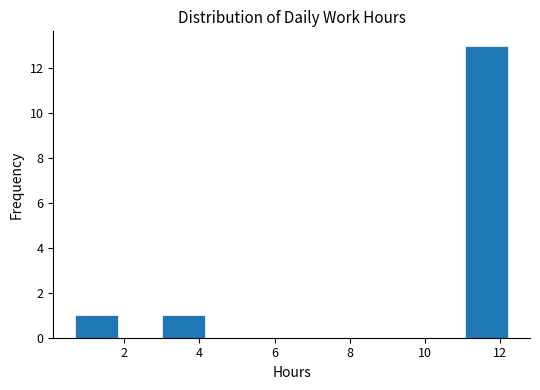

Over which range of the x-axis is the bar tallest?

11.0 to 12.2